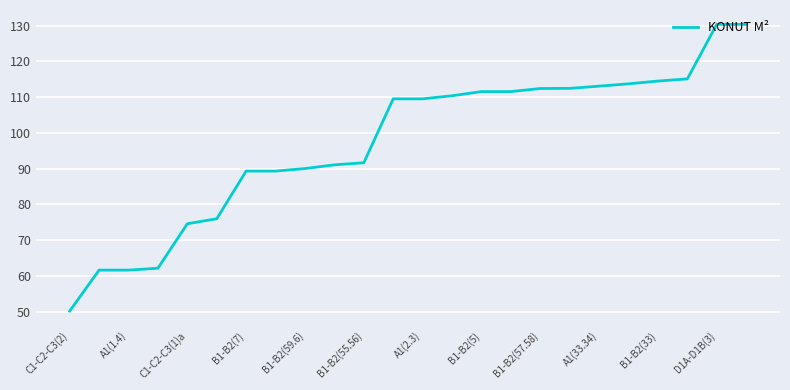

Does the chart display data point markers on the line(s)?

No